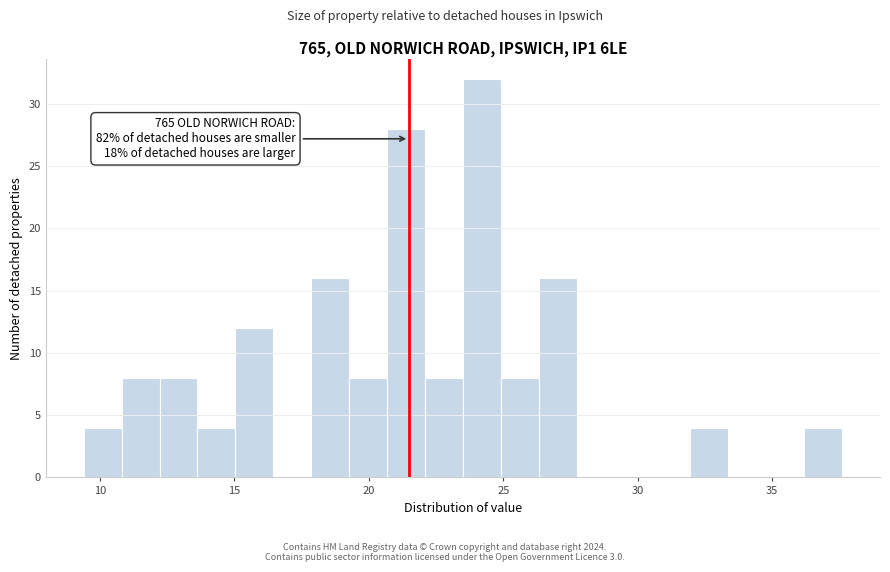

Read against the x-axis, roughly where is the centre of the tallest bar?

24.0